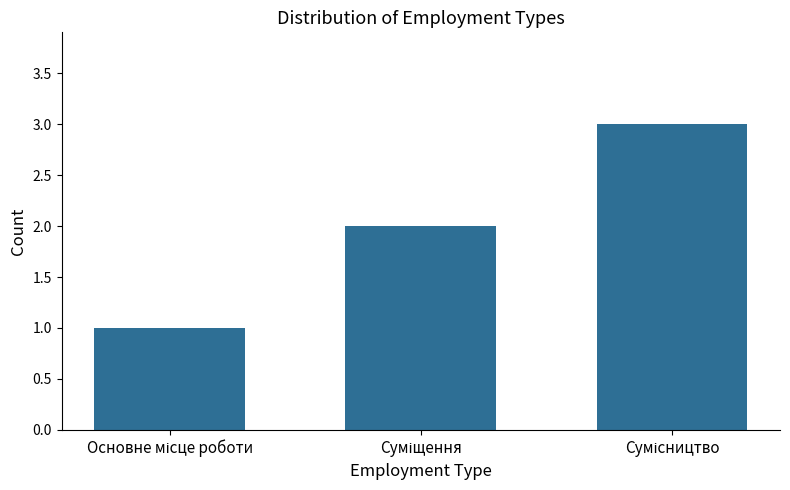

What is the value of the 3rd bar from the left?

3